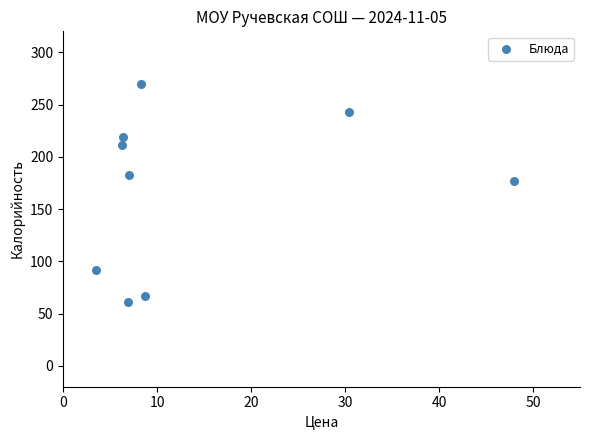

What is the average Y value?

169